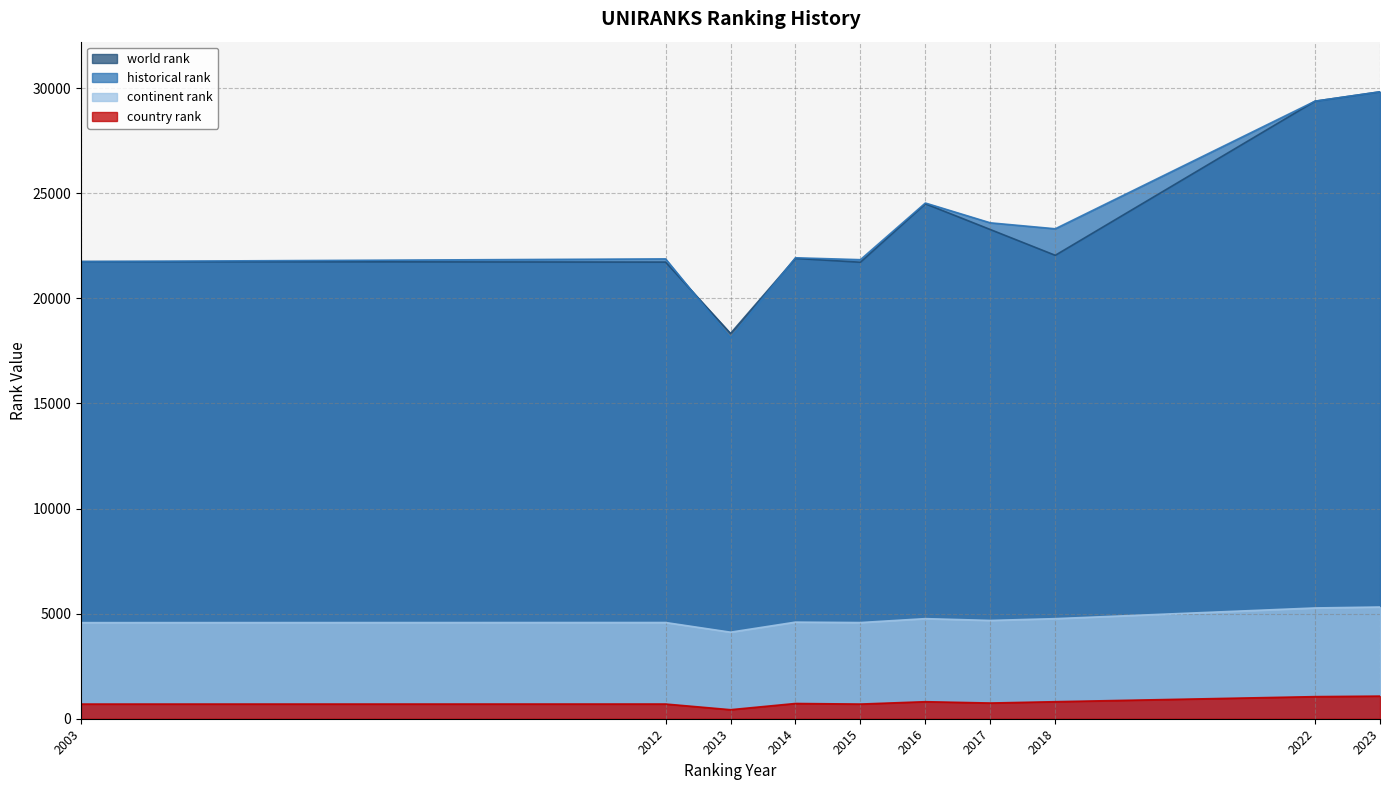

Which category has the highest value in the country rank series?

2023